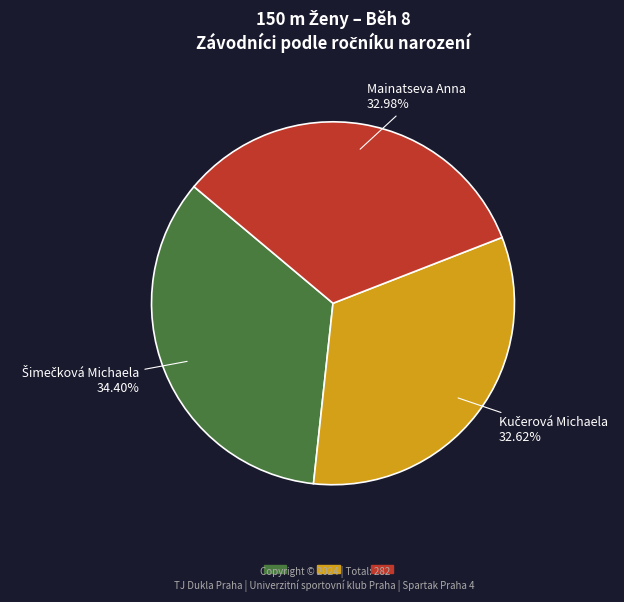

Is there any slice that represents more than half of the pie?

No